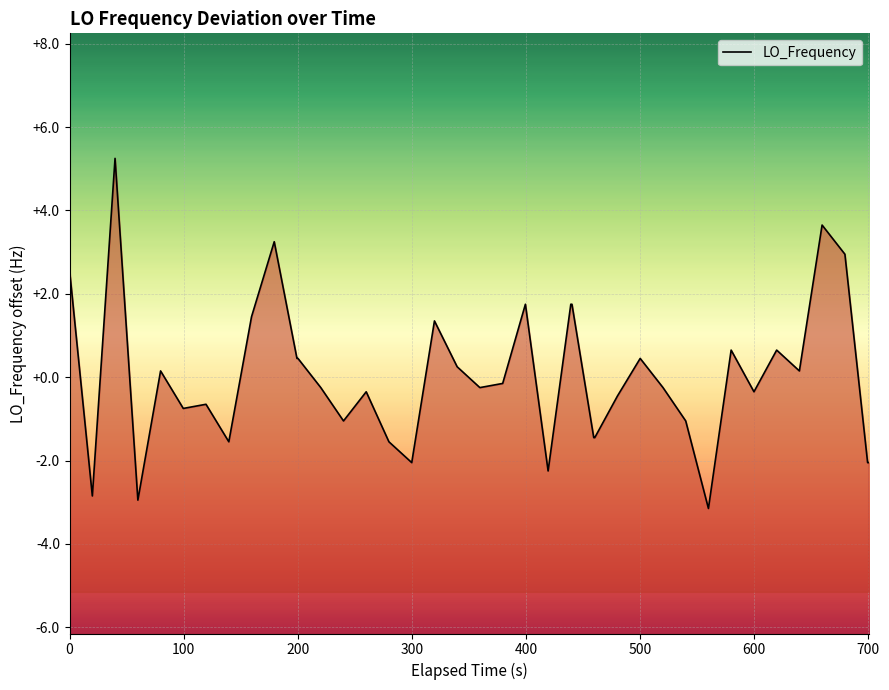

What is the greatest value displayed?

5.2